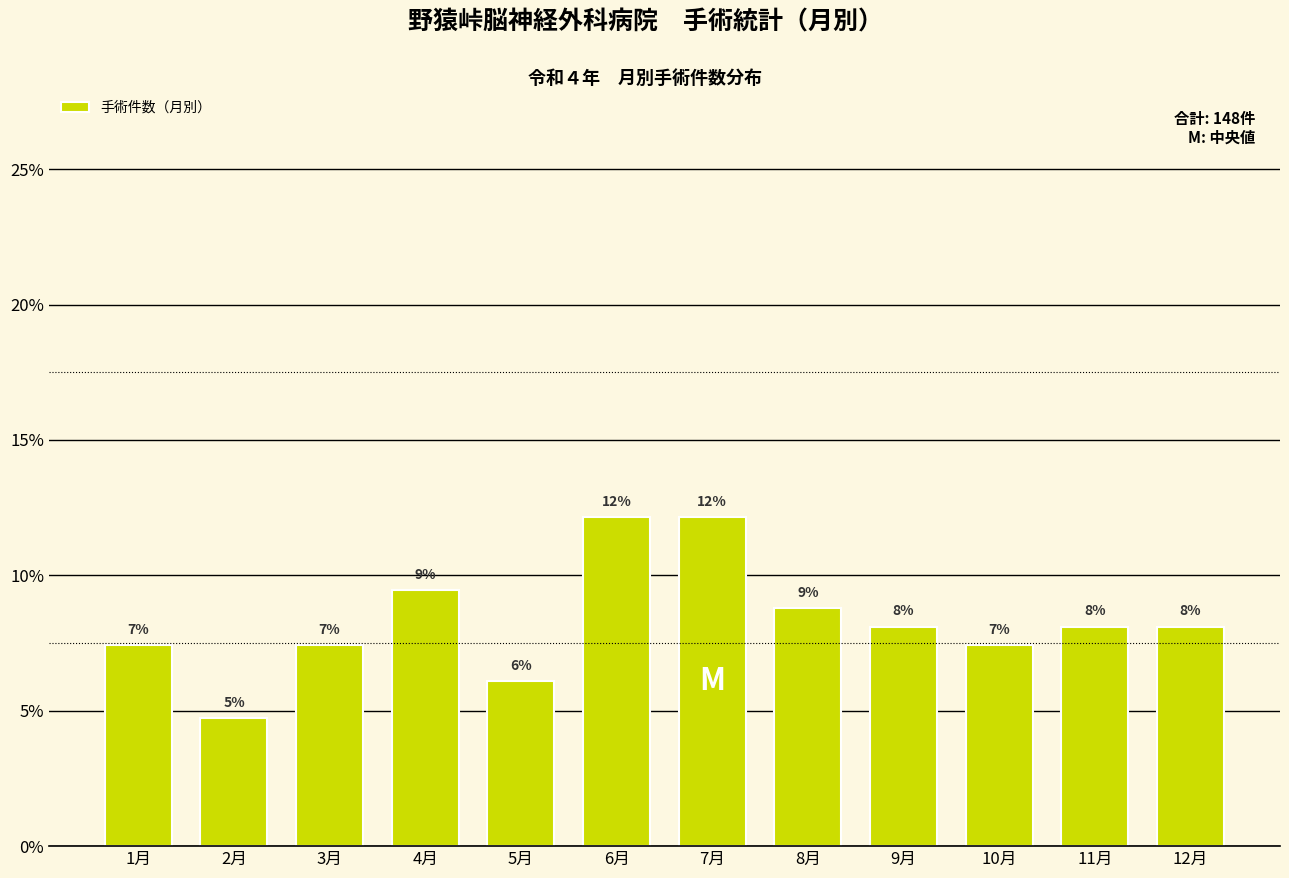

Are the bars horizontal?

No